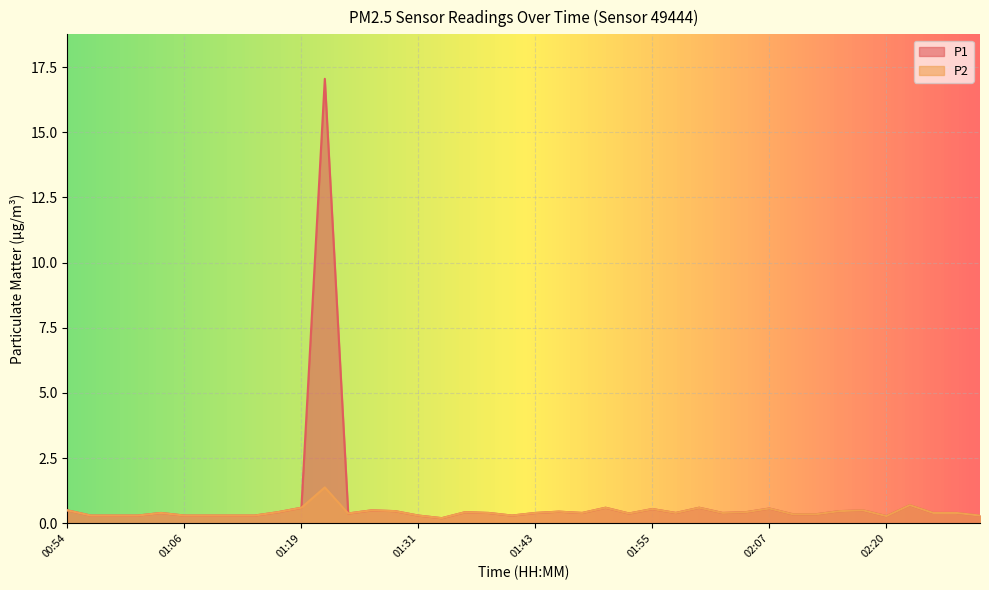

Reading left to right, extract all data points from this chart.

P1: 00:54=0.5	00:57=0.3	00:59=0.3	01:01=0.3	01:04=0.4	01:06=0.3	01:09=0.3	01:11=0.3	01:14=0.3	01:16=0.4	01:19=0.6	01:21=17.1	01:23=0.4	01:26=0.5	01:28=0.5	01:31=0.3	01:33=0.2	01:36=0.4	01:38=0.4	01:40=0.3	01:43=0.4	01:45=0.5	01:48=0.4	01:50=0.6	01:53=0.4	01:55=0.6	01:58=0.4	02:00=0.6	02:03=0.4	02:05=0.4	02:07=0.6	02:10=0.3	02:12=0.3	02:15=0.5	02:17=0.5	02:20=0.3	02:22=0.7	02:25=0.4	02:27=0.4	02:29=0.3
P2: 00:54=0.5	00:57=0.3	00:59=0.3	01:01=0.3	01:04=0.4	01:06=0.3	01:09=0.3	01:11=0.3	01:14=0.3	01:16=0.4	01:19=0.6	01:21=1.4	01:23=0.4	01:26=0.5	01:28=0.5	01:31=0.3	01:33=0.2	01:36=0.4	01:38=0.4	01:40=0.3	01:43=0.4	01:45=0.5	01:48=0.4	01:50=0.6	01:53=0.4	01:55=0.6	01:58=0.4	02:00=0.6	02:03=0.4	02:05=0.4	02:07=0.6	02:10=0.3	02:12=0.3	02:15=0.5	02:17=0.5	02:20=0.3	02:22=0.7	02:25=0.4	02:27=0.4	02:29=0.3